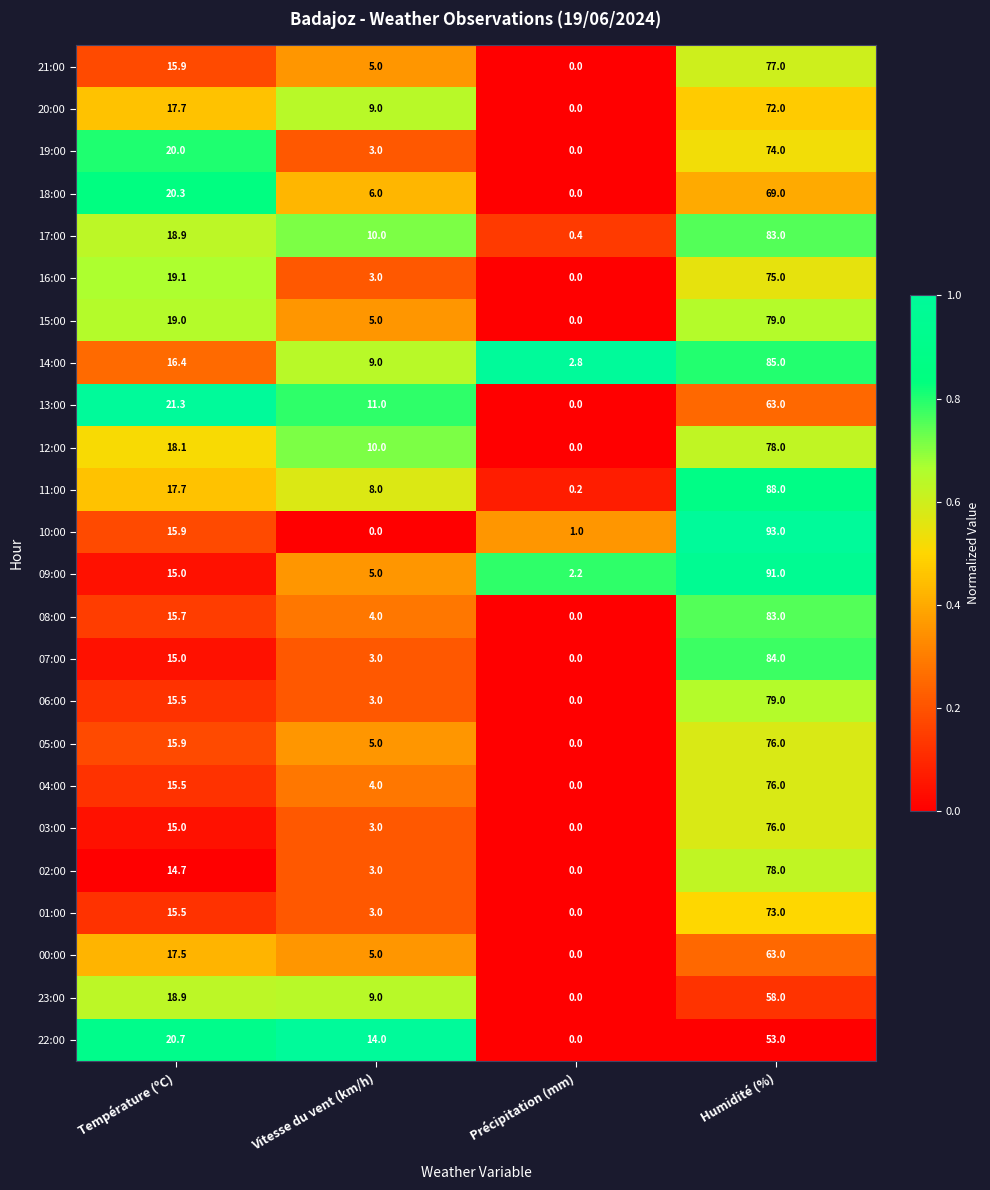

True or false: 23:00 has a value of 4.4 at Vitesse du vent (km/h).

False